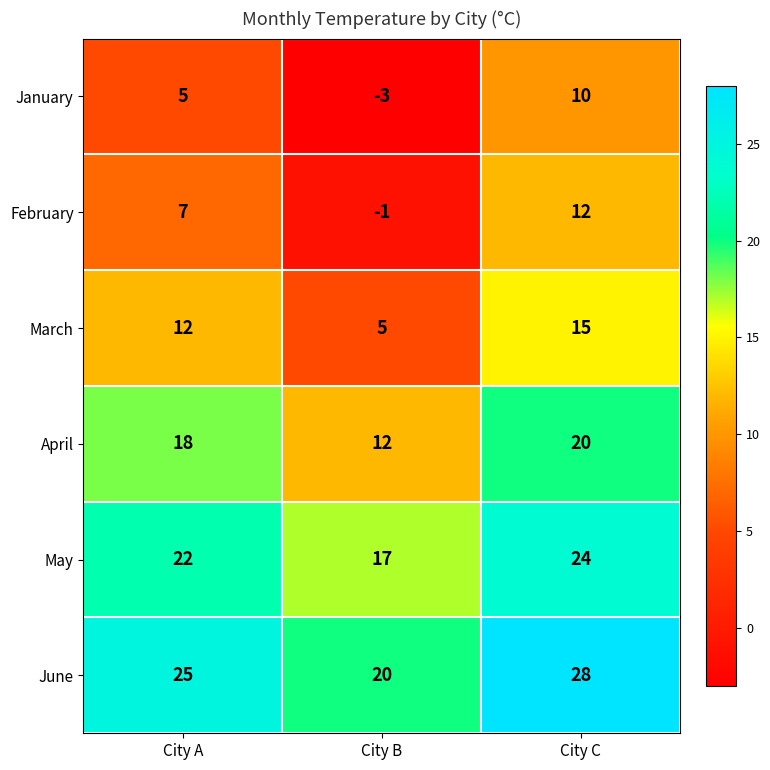

How many data points in January are less than 5?

1